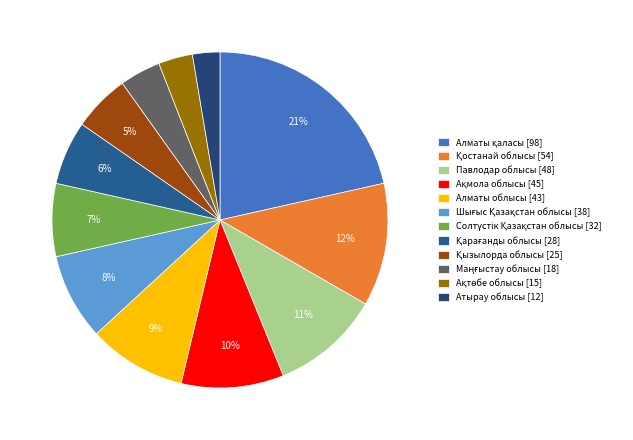

Between Ақтөбе облысы and Павлодар облысы, which is larger?

Павлодар облысы